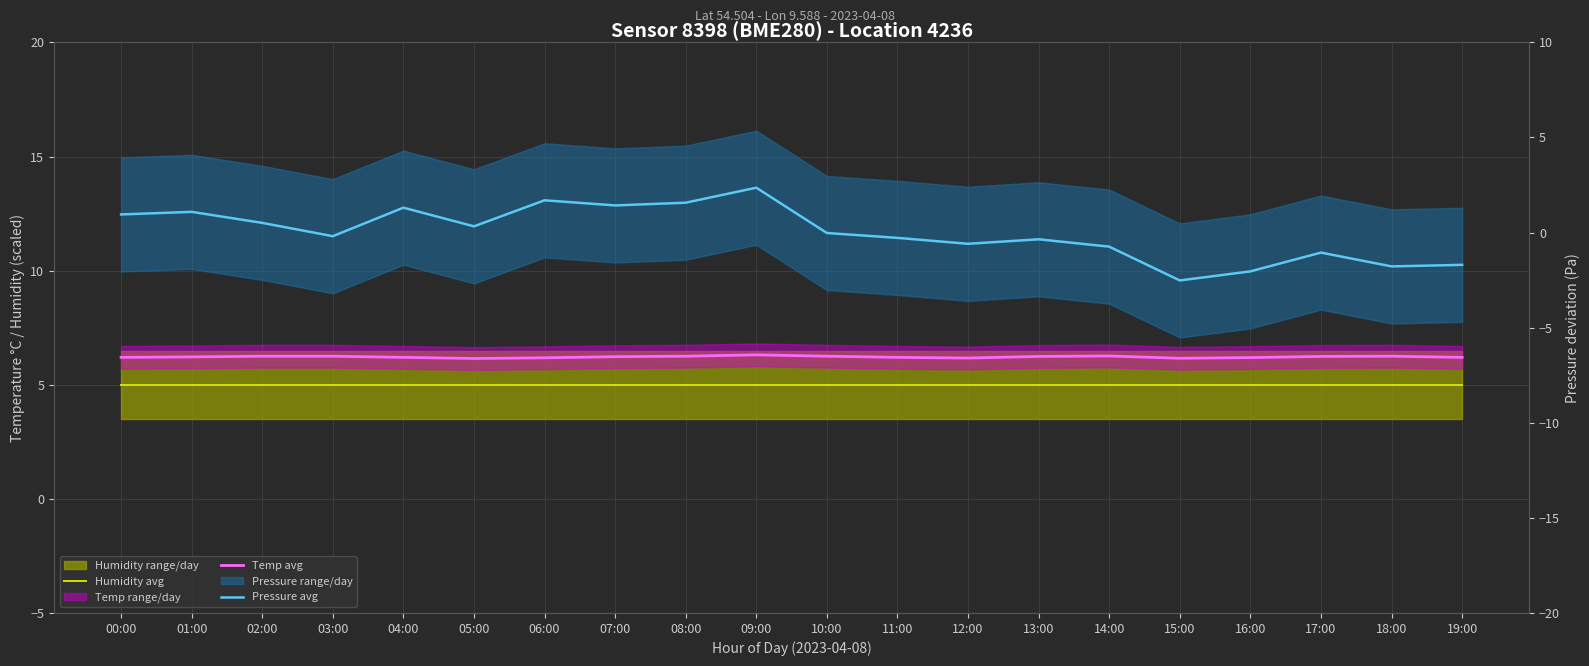

True or false: Humidity avg has more than 2 points higher than both neighbors.

False